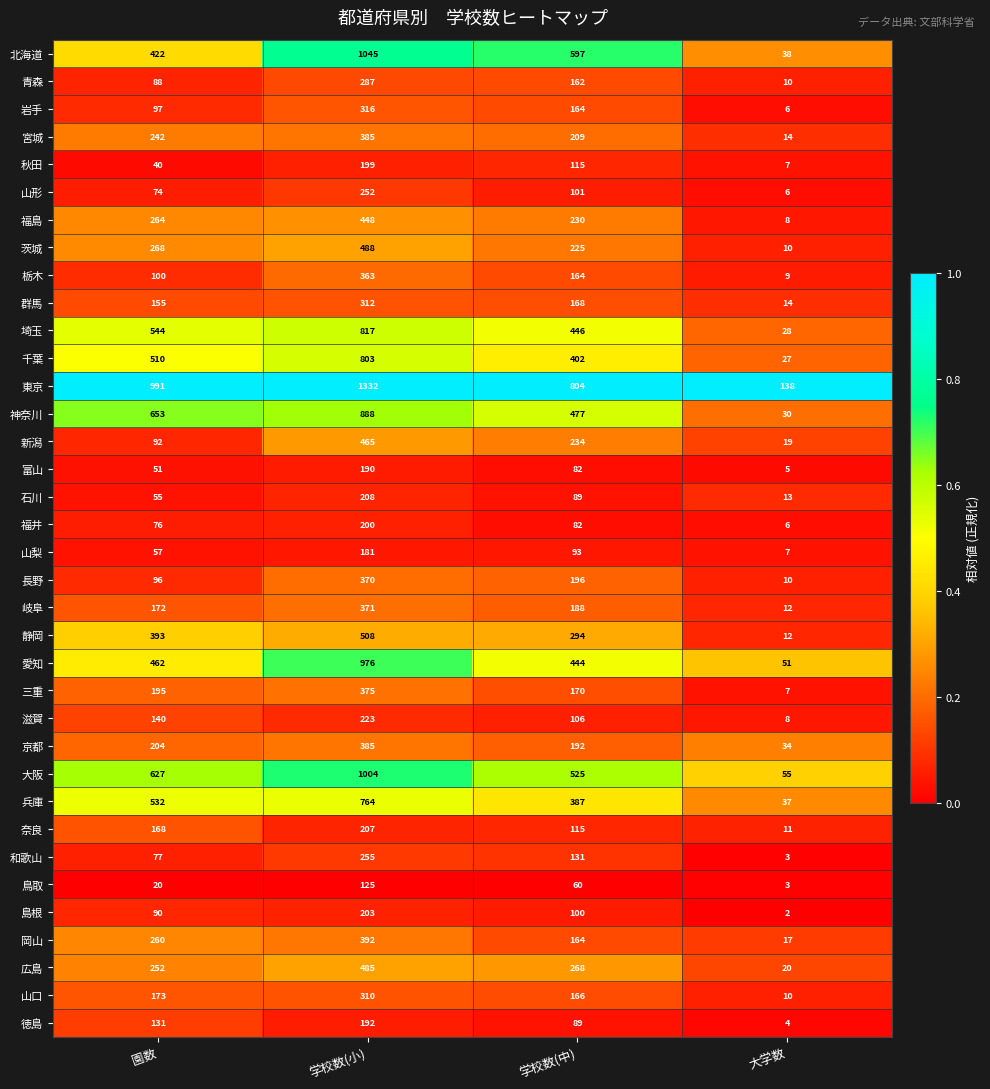

Between 学校数(小) and 大学数, which series saw the biggest shift?

東京